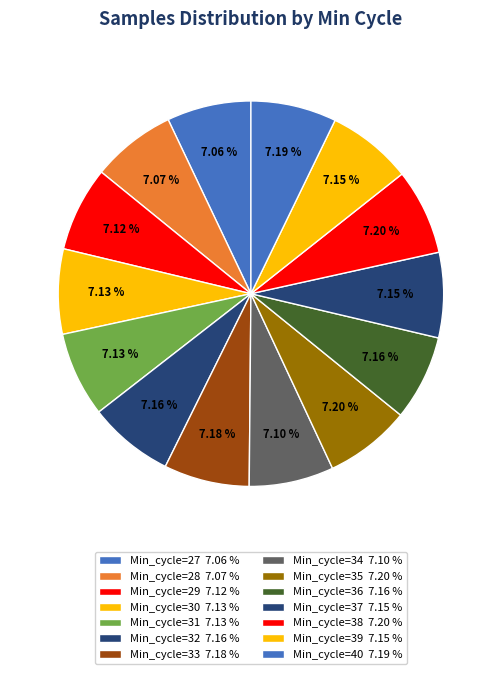

Rank the categories by value from highest to lowest.

Min_cycle=38, Min_cycle=35, Min_cycle=40, Min_cycle=33, Min_cycle=32, Min_cycle=36, Min_cycle=37, Min_cycle=39, Min_cycle=30, Min_cycle=31, Min_cycle=29, Min_cycle=34, Min_cycle=28, Min_cycle=27